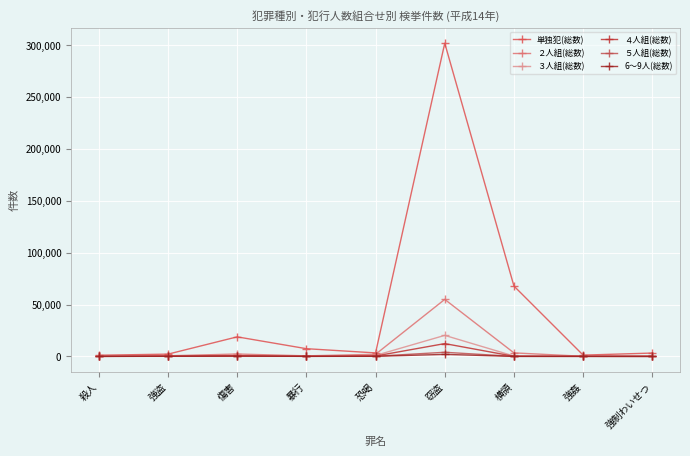

What value does the 単独犯(総数) series have at 恐喝, to the nearest 50?

3350